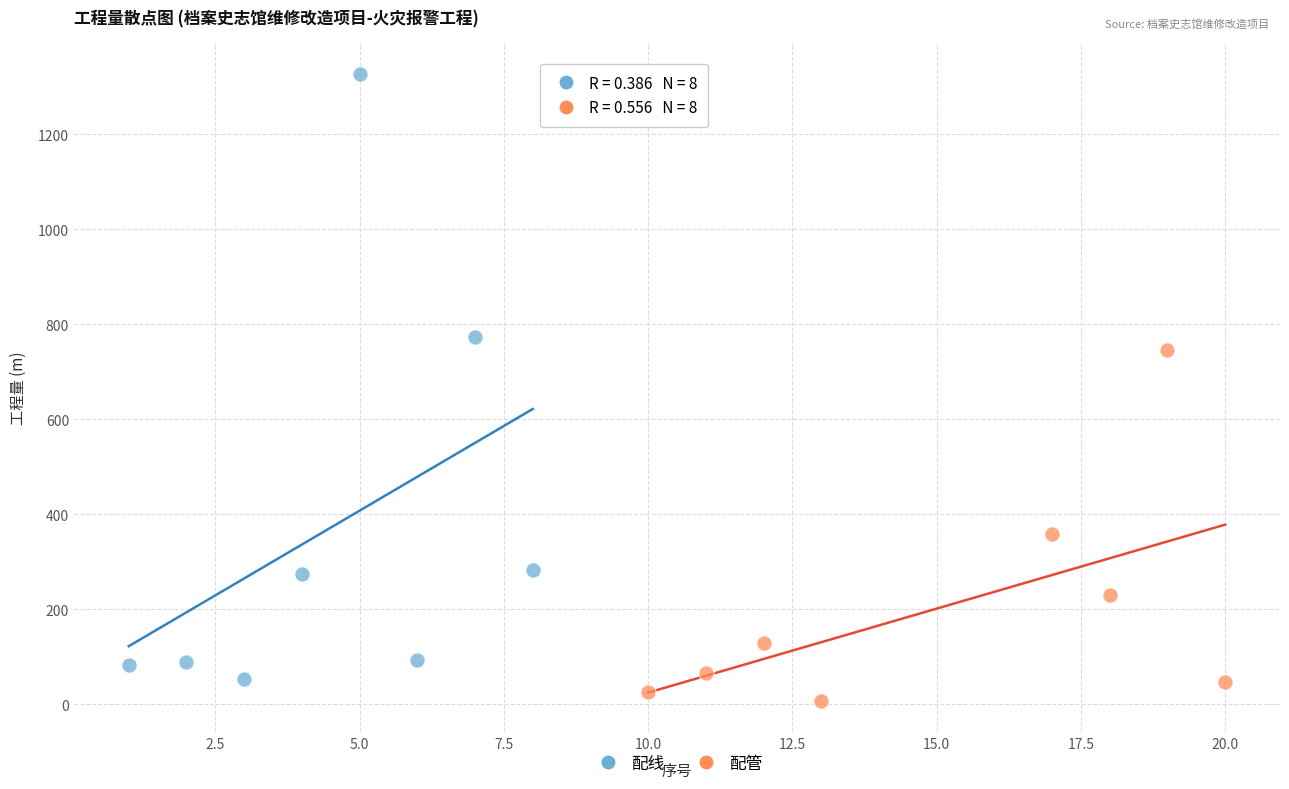

Which series has the widest spread of Y values?

配线